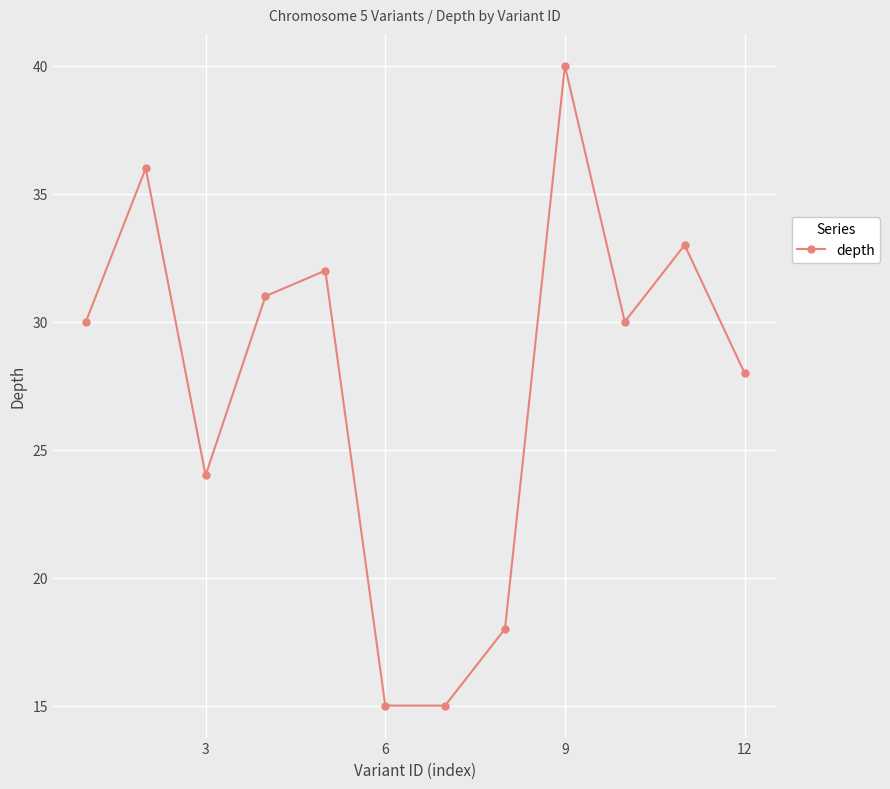

Does the chart display data point markers on the line(s)?

Yes